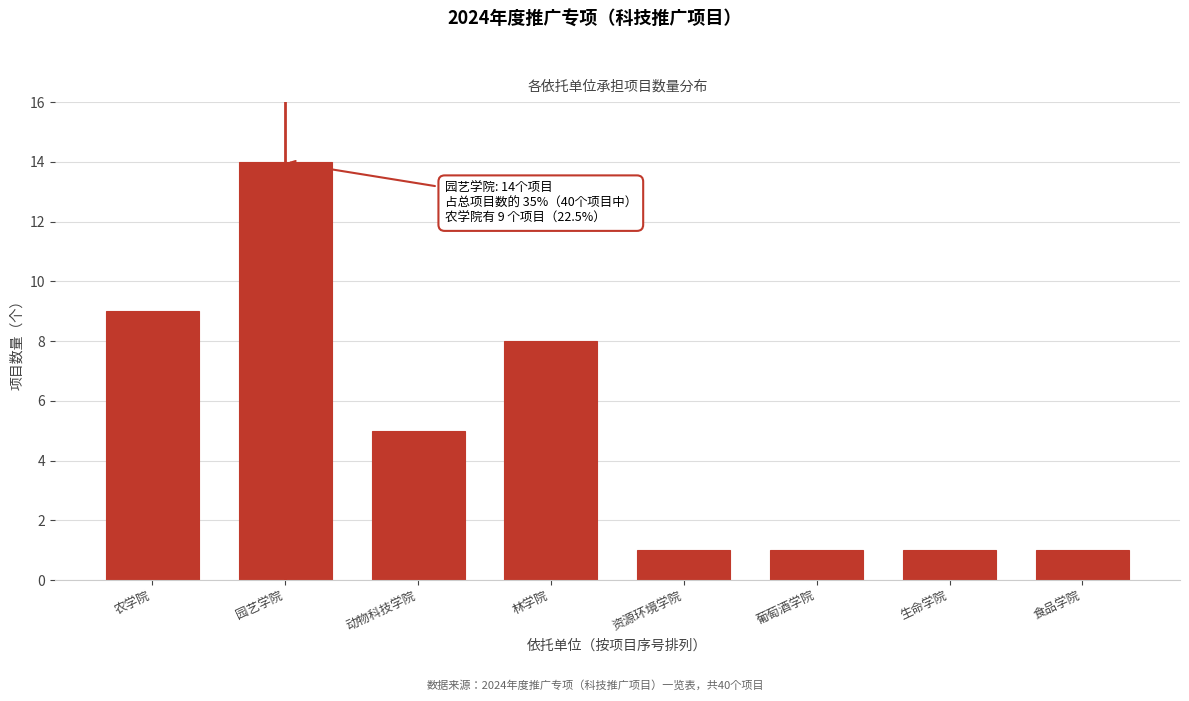

Reading right to left, transcribe all the data shown in this chart.

食品学院=1	生命学院=1	葡萄酒学院=1	资源环境学院=1	林学院=8	动物科技学院=5	园艺学院=14	农学院=9